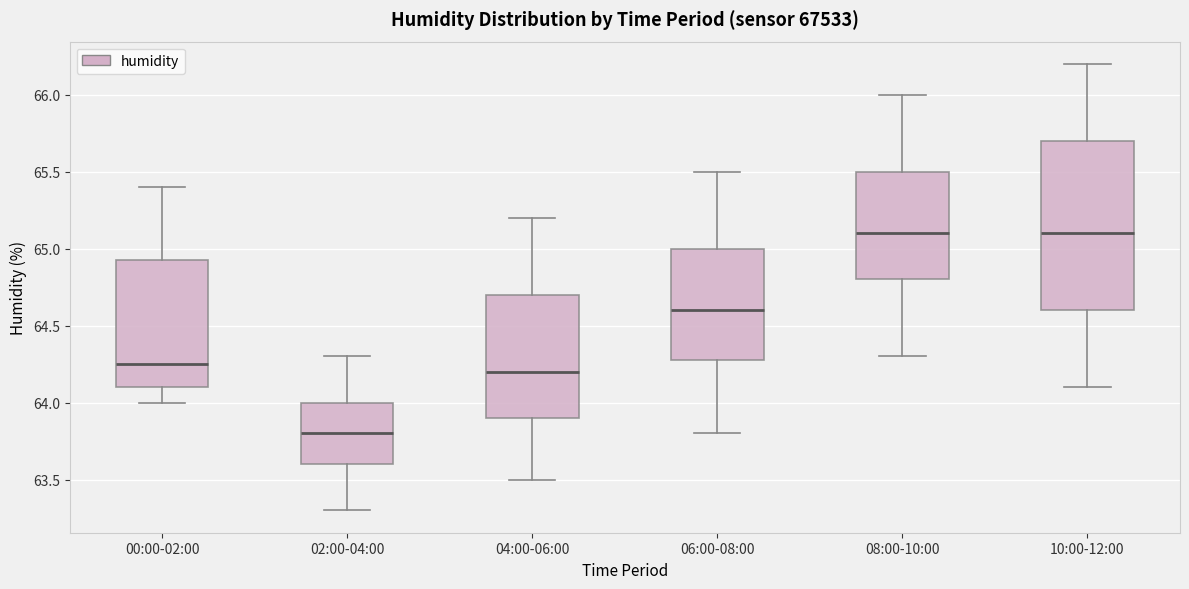

Where does the median line of the box for 08:00-10:00 sit on the y-axis? The values are not printed on the chart, so give them approximately, as read against the axis.

65.10